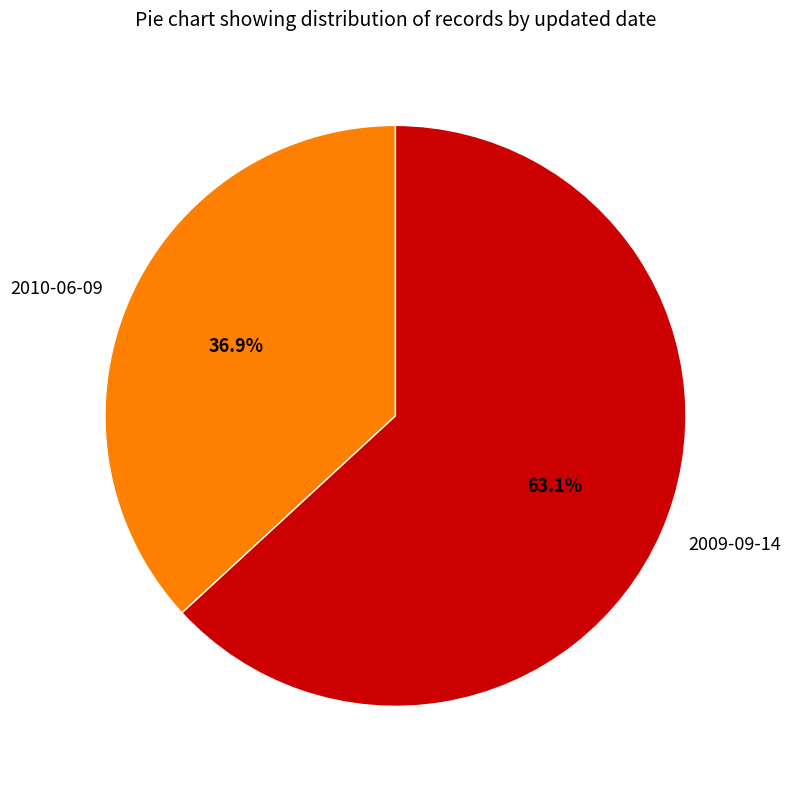

Which slice represents more than half of the pie?

2009-09-14